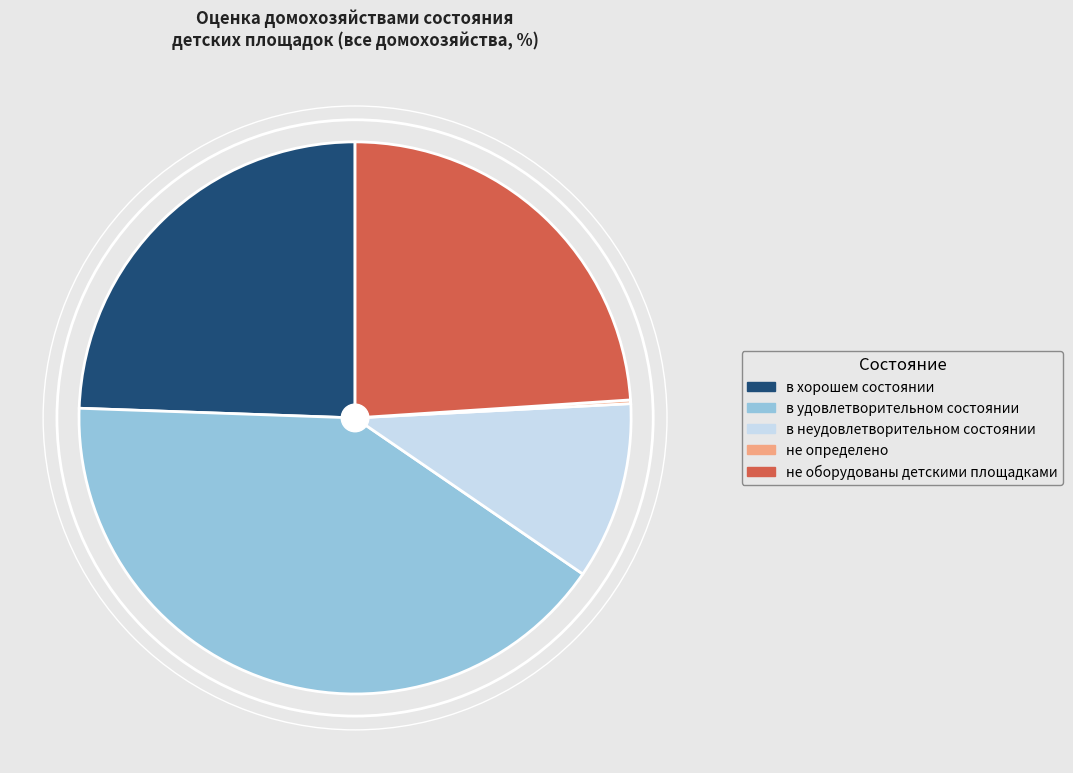

What is the largest slice in the pie chart?

в удовлетворительном состоянии